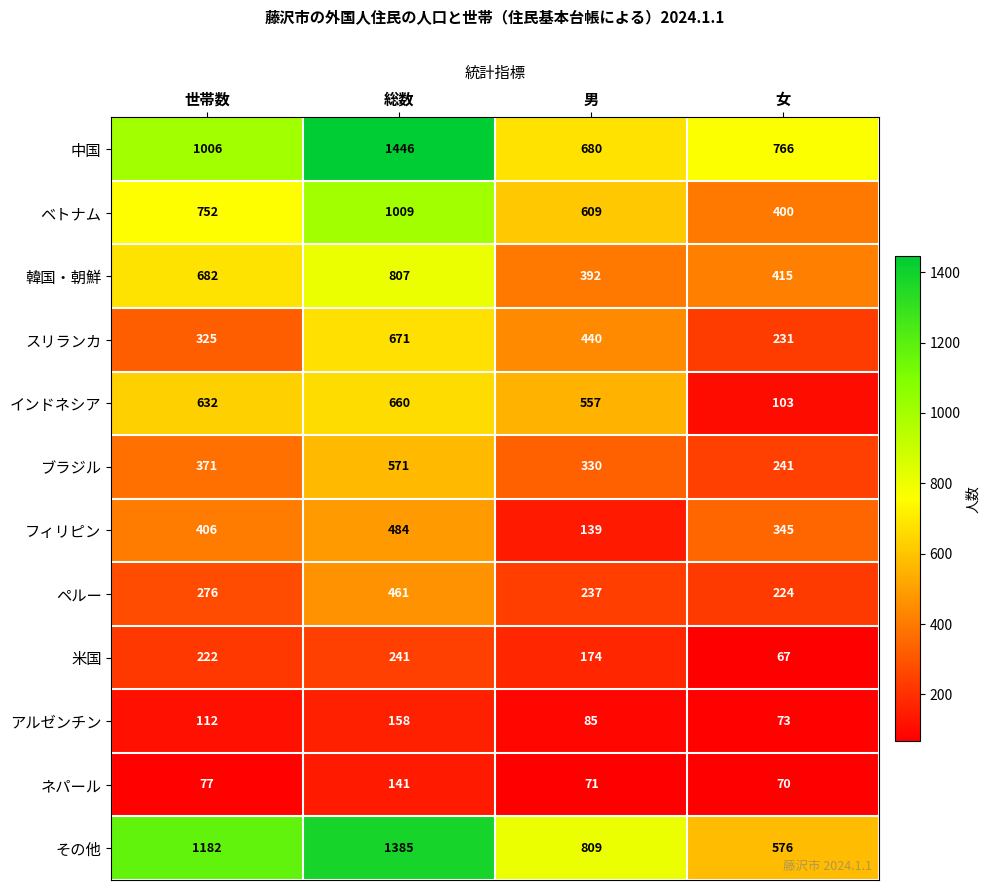

Which label corresponds to the smallest value in the chart?

女